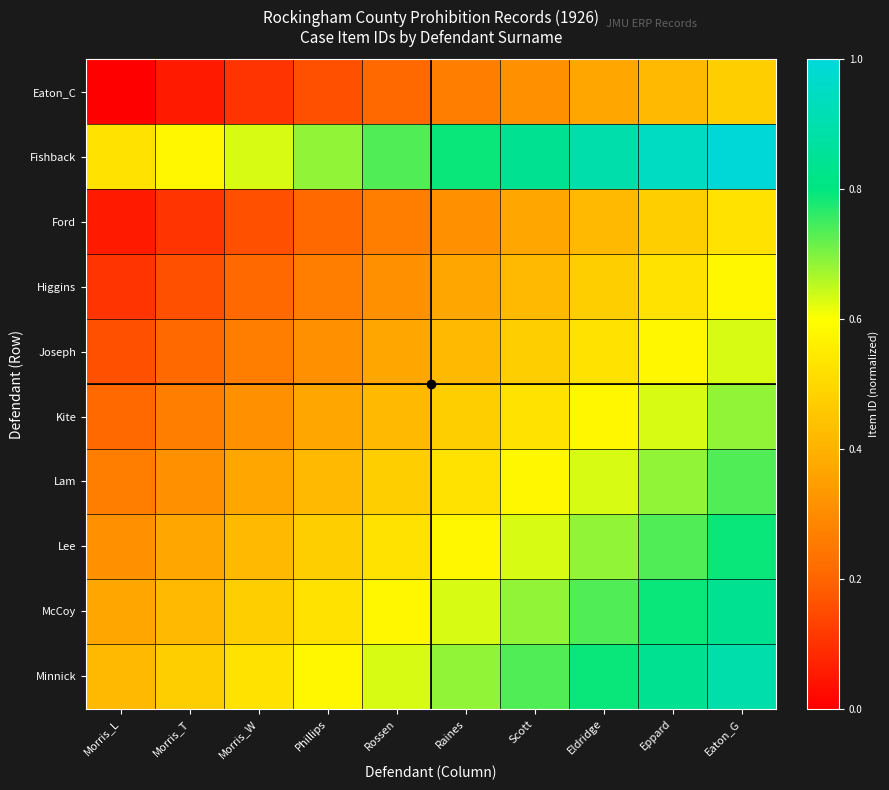

What is the spread (max minus min) of values at Eppard?

0.5